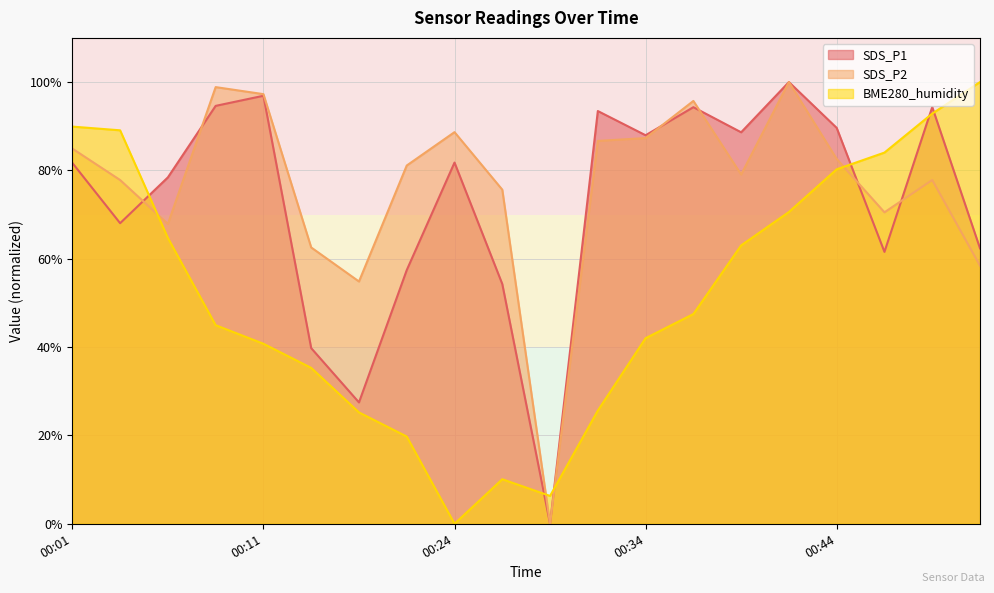

What is the difference between the highest and lowest values at 00:06?

13.7